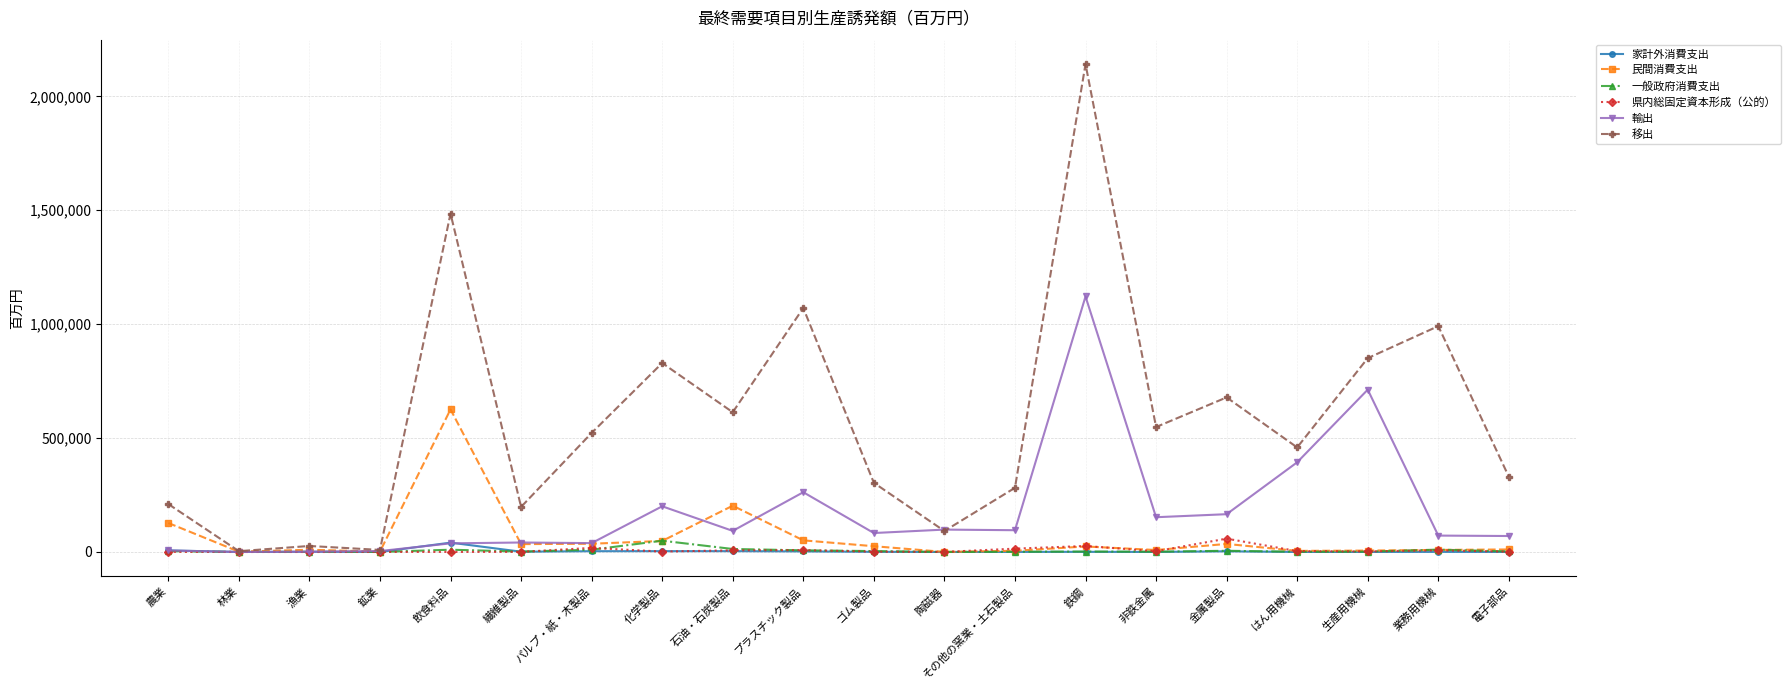

How many lines are shown in the chart?

6